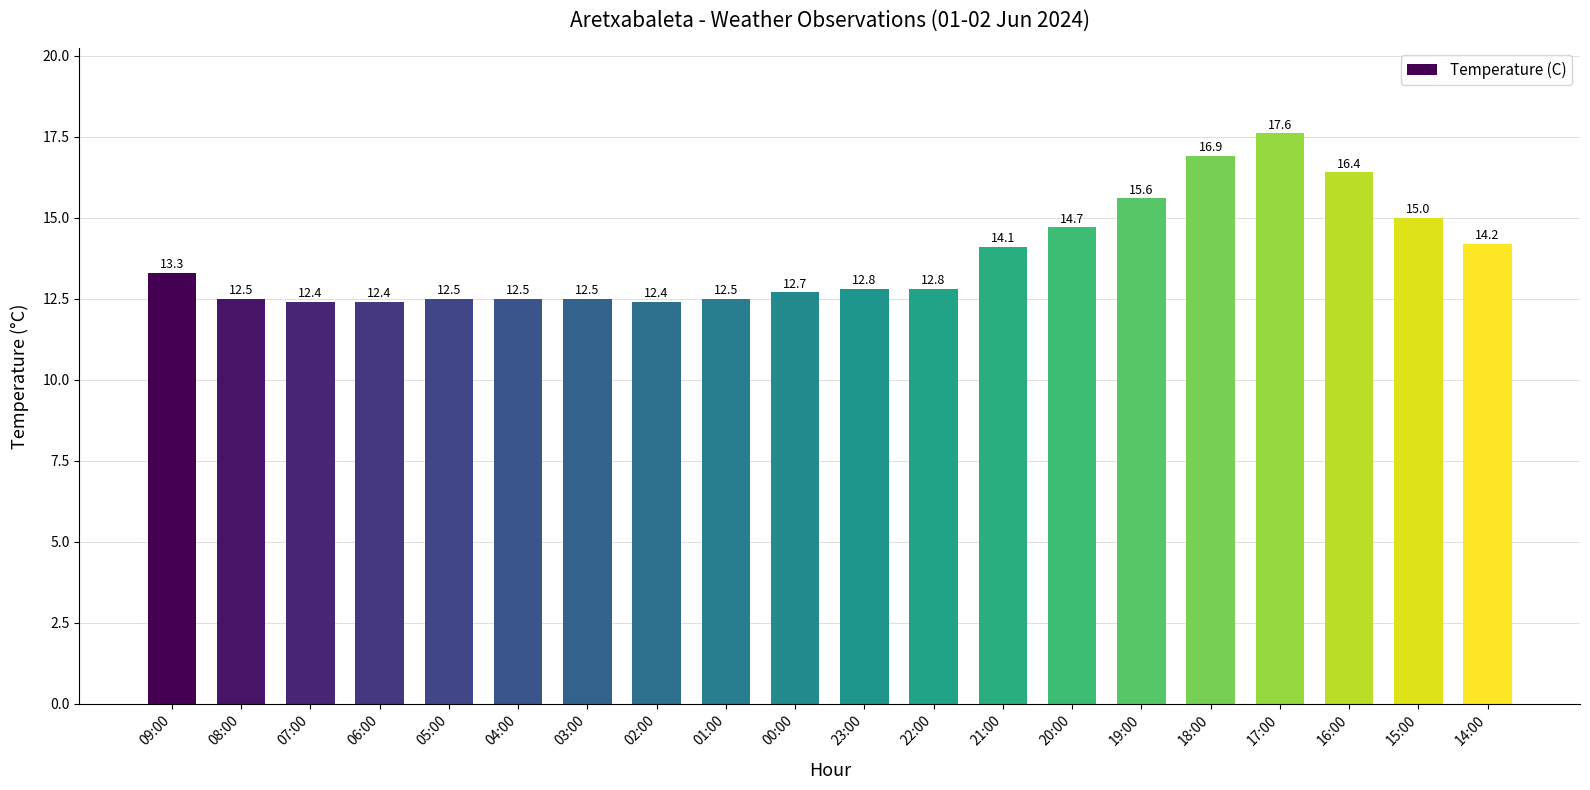

What is the average value?

13.8